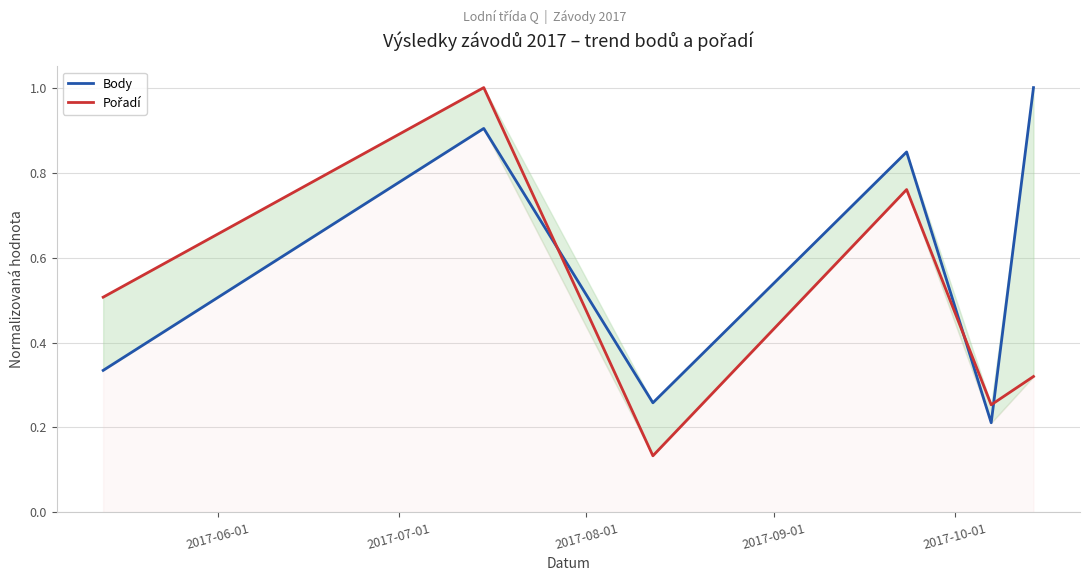

Reading left to right, what are all the values shown in this chart?

Body: 0.3	0.9	0.3	0.8	0.2	1.0
Pořadí: 0.5	1.0	0.1	0.8	0.3	0.3